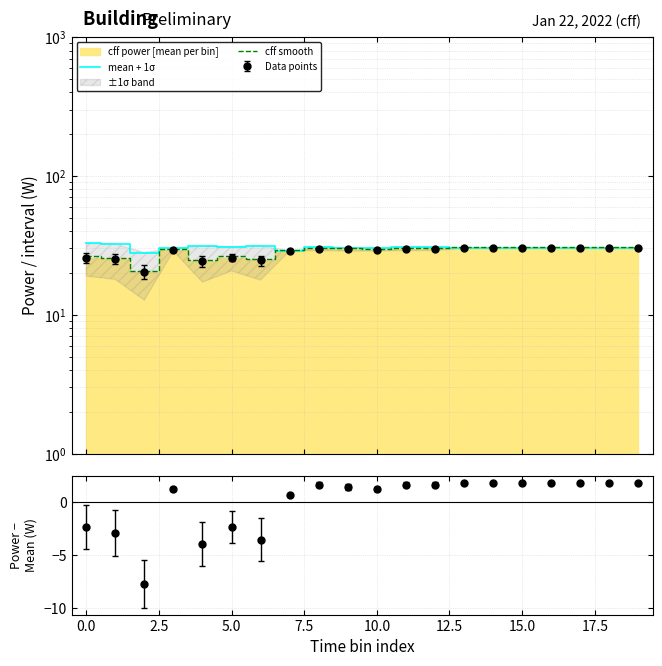

Reading right to left, transcribe all the data shown in this chart.

mean + 1σ: 30.0	30.0	30.0	30.0	30.0	30.0	30.0	30.6	30.6	30.0	30.5	30.6	28.8	31.4	30.9	31.2	30.0	28.1	32.4	32.6
cff smooth: 30.6	30.6	30.6	30.6	30.6	30.6	30.6	30.4	30.4	30.0	30.2	30.4	29.4	25.1	26.3	24.7	30.0	20.8	25.7	26.3